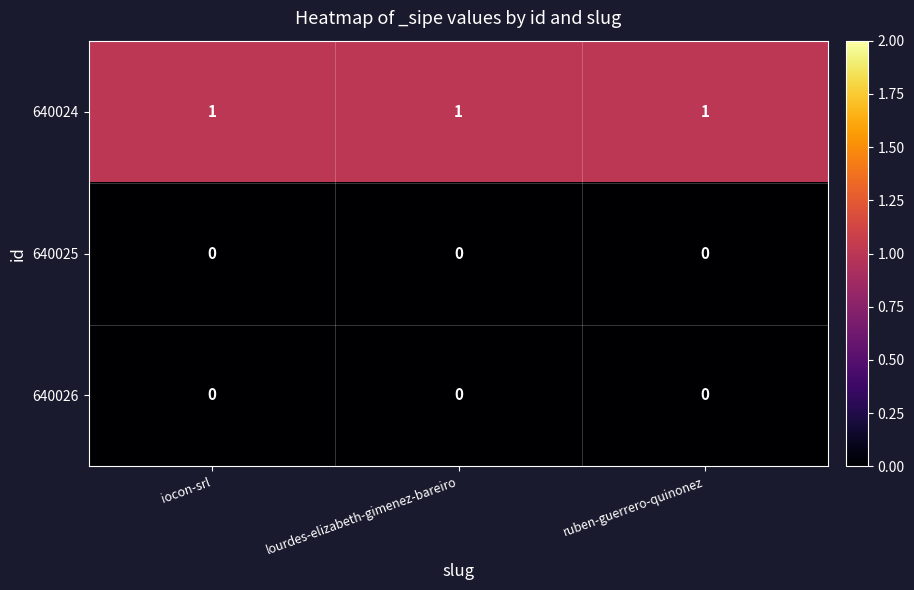

Is it true that 640026 equals 0 at iocon-srl?

True